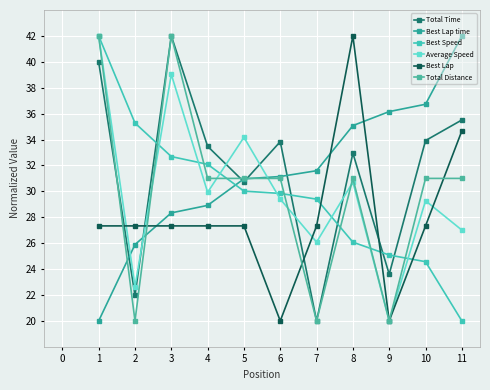

Between which two adjacent categories do Best Lap time and Best Lap first intersect?

2 and 3